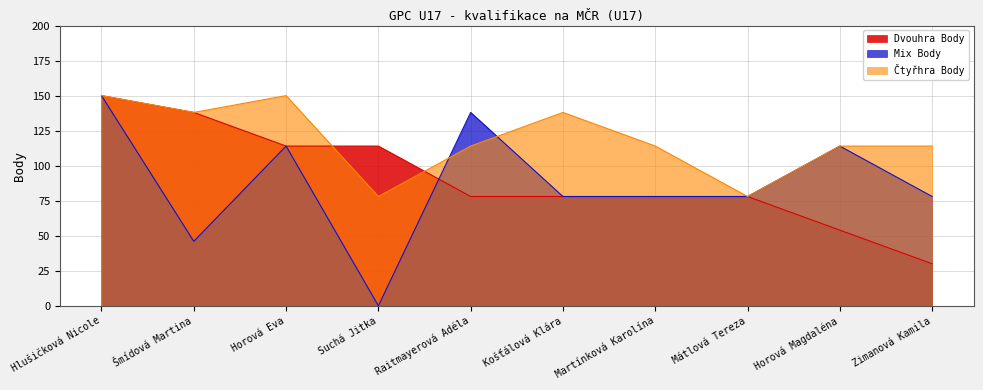

What is the label of the 3rd point from the left?

Horová Eva